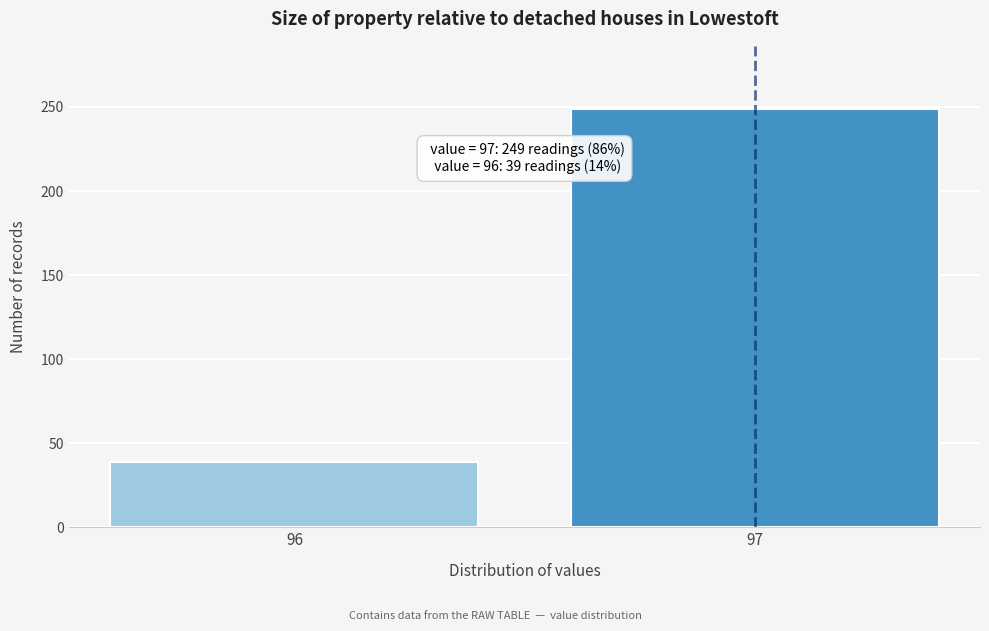

Reading right to left, extract all data points from this chart.

97=249	96=39